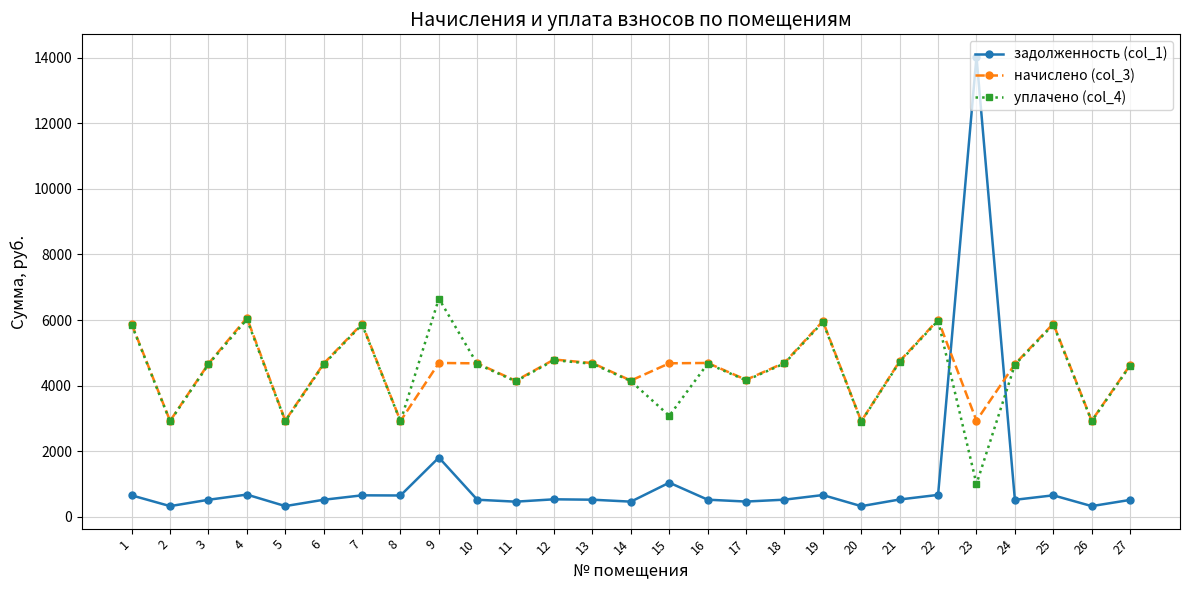

What is the highest value of the задолженность (col_1) series?

14030.1